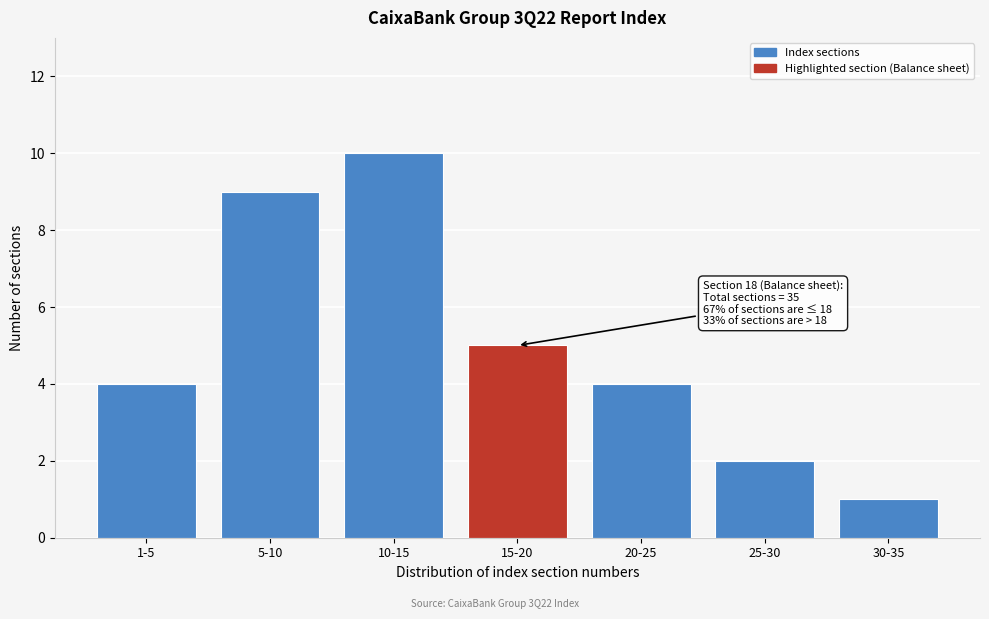

Reading right to left, extract all data points from this chart.

30-35=1	25-30=2	20-25=4	15-20=5	10-15=10	5-10=9	1-5=4